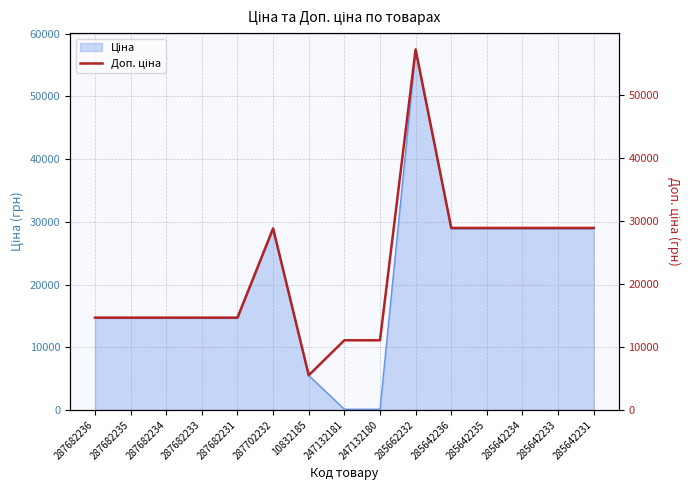

Which label corresponds to the largest value in the chart?

285662232